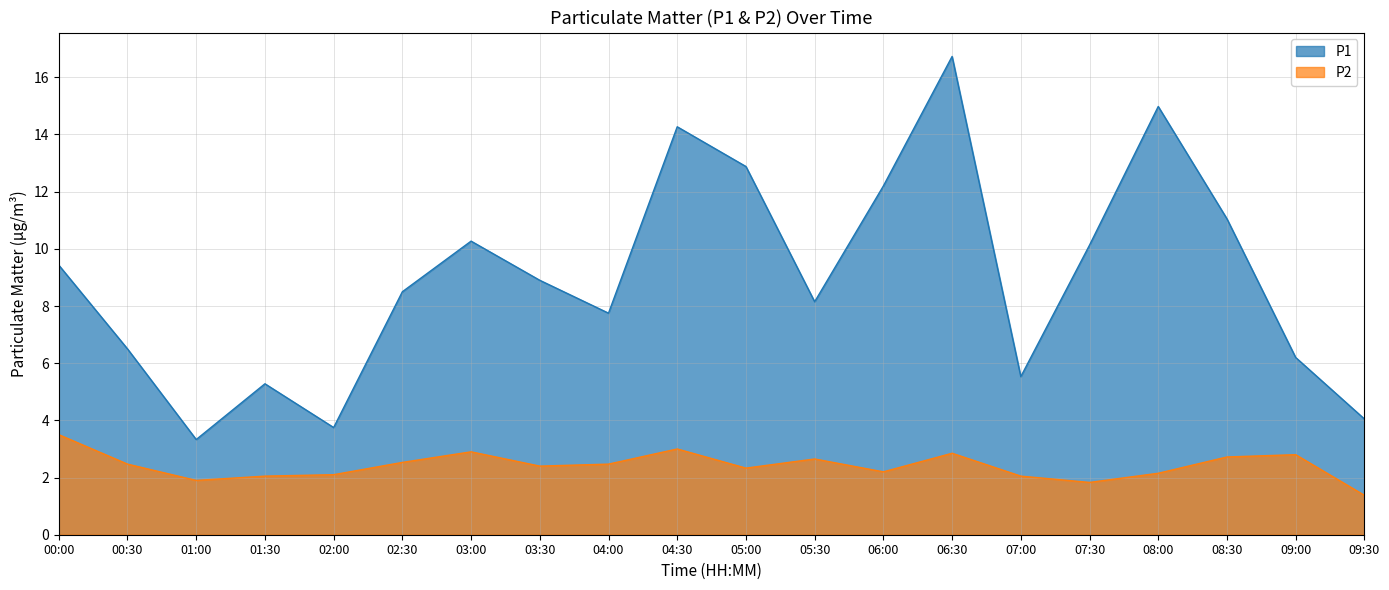

What is the difference between the highest and lowest values at 08:00?

12.8